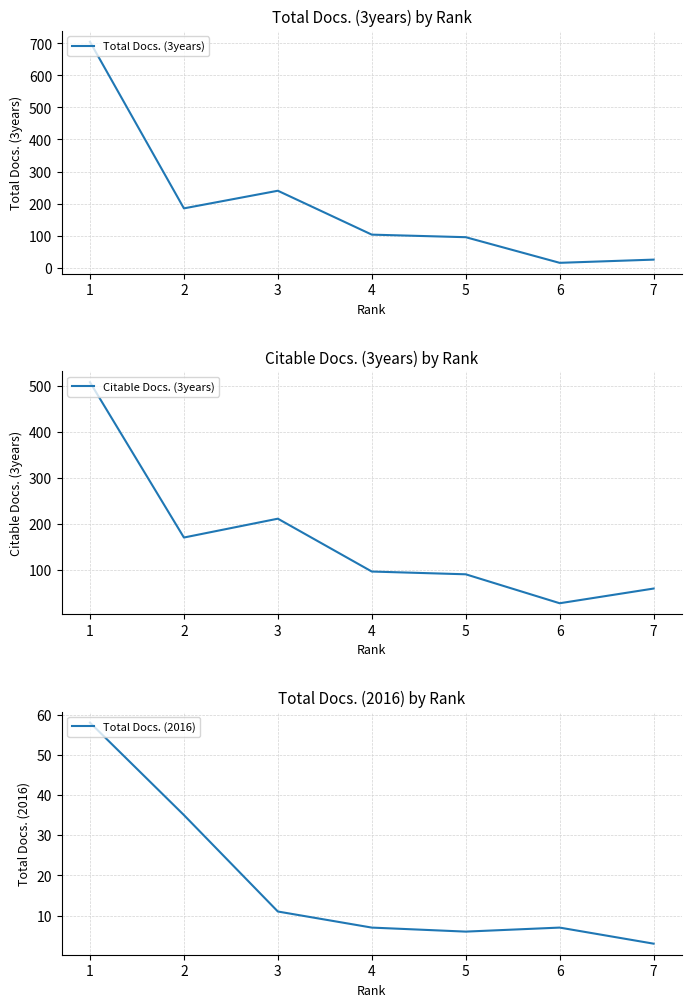

Which series ends up on top after the final intersection of Citable Docs. (3years) and Total Docs. (3years)?

Total Docs. (3years)